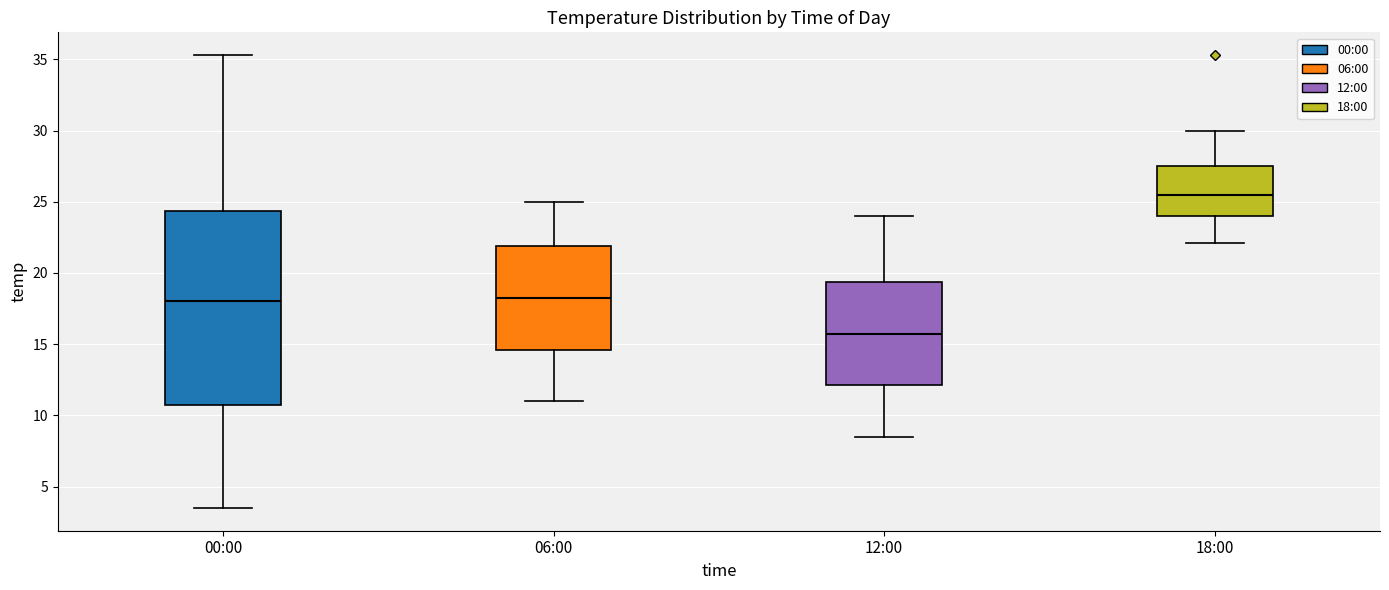

Reading left to right, transcribe this box plot: for each box, give where its median line is, the range the box spans, and where its two whiskers end, as read against the y-axis. The values are not printed on the chart, so give them approximately, as read against the axis.

00:00: median 18.0, box 11.0 to 24.5, whiskers 3.5 to 35.5
06:00: median 18.5, box 14.5 to 22.0, whiskers 11.0 to 25.0
12:00: median 16.0, box 12.0 to 19.5, whiskers 8.5 to 24.0
18:00: median 25.5, box 24.0 to 27.5, whiskers 22.0 to 30.0